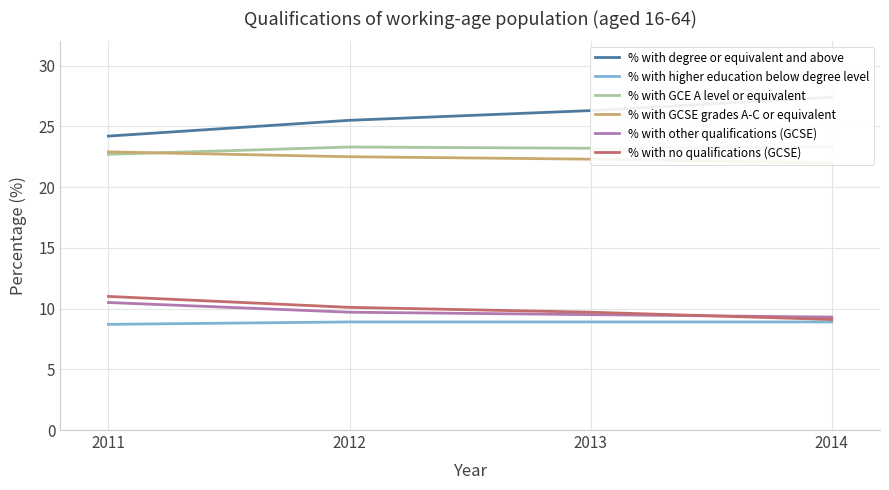

The value of % with GCSE grades A-C or equivalent at 2012 is 33.7. True or false?

False